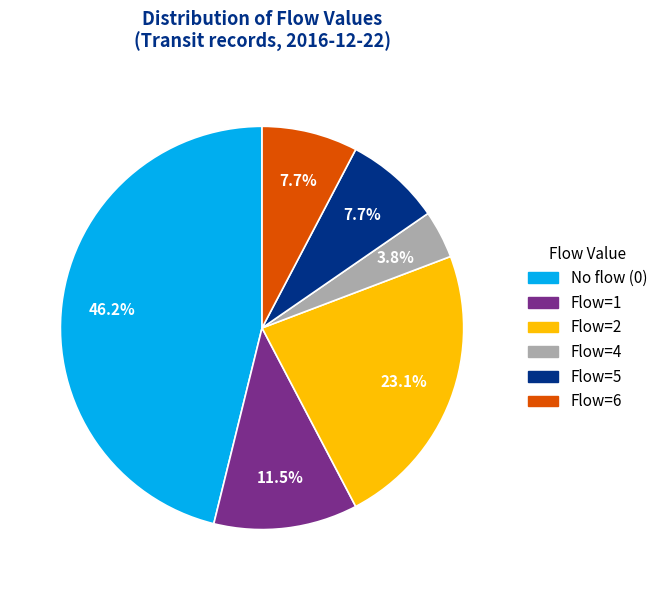

Does any single category account for the majority?

No